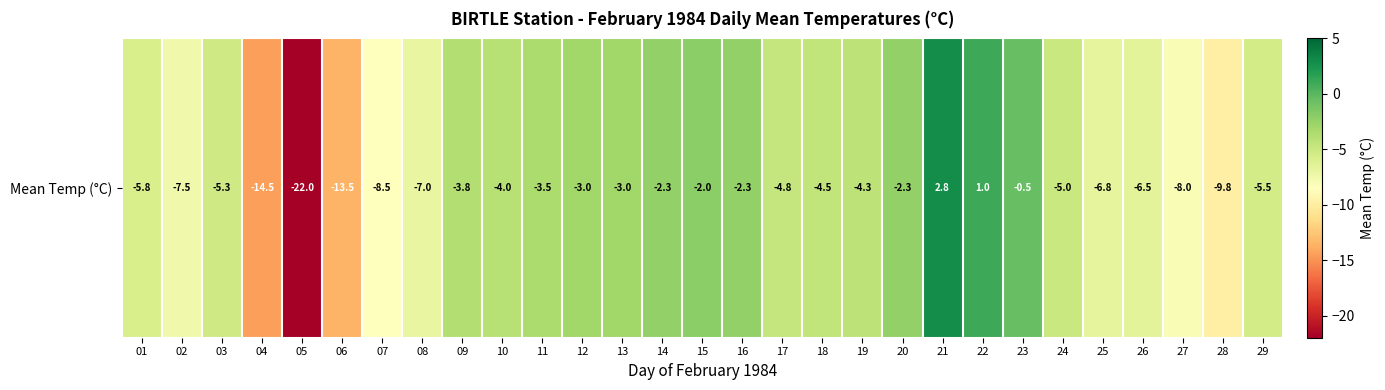

Count the number of categories in the chart.

29